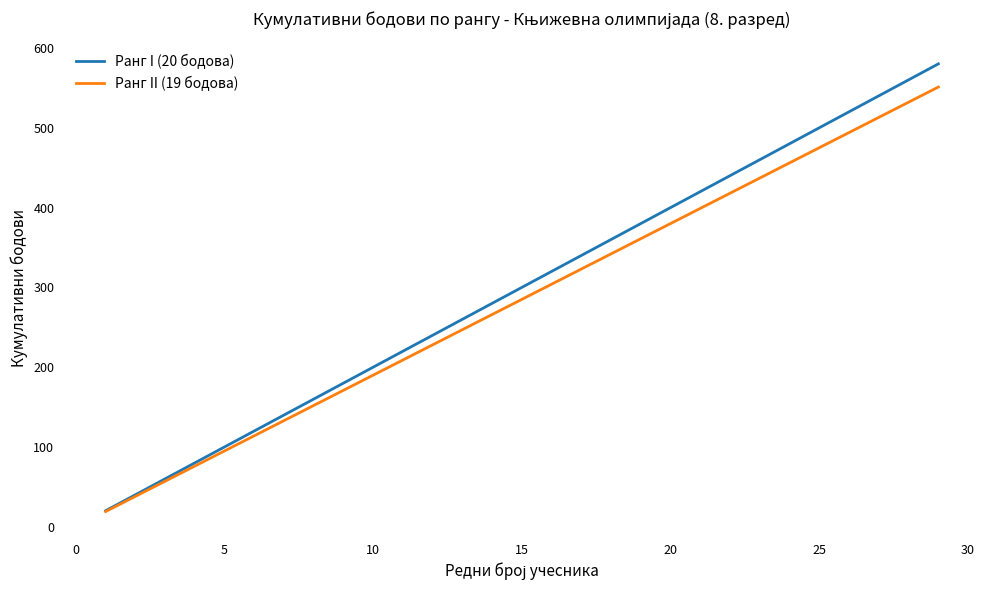

List the series in order of their peak value, highest first.

Ранг I (20 бодова), Ранг II (19 бодова)